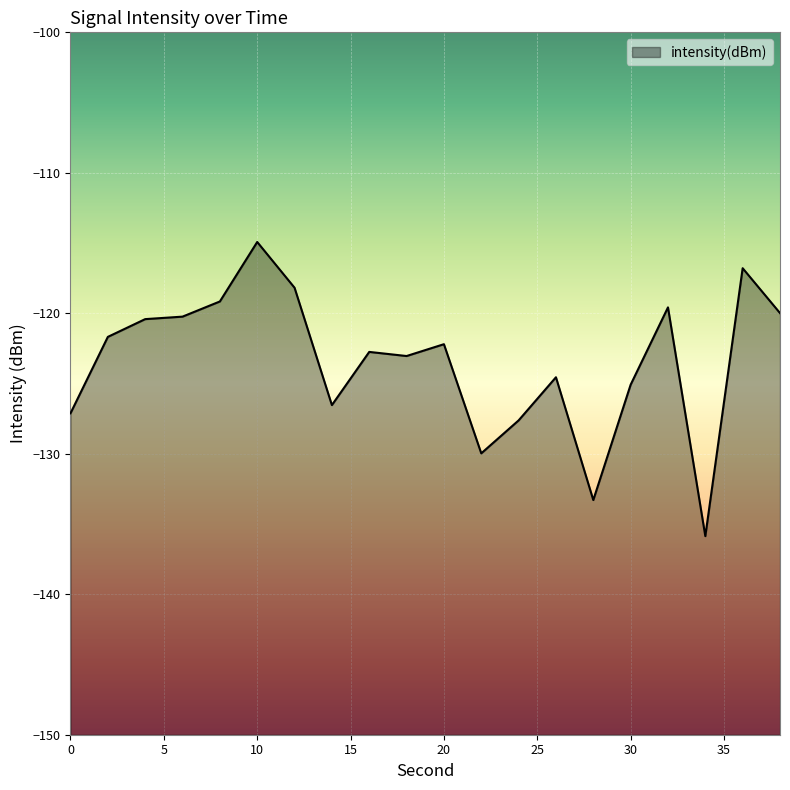

Rank the categories by value from highest to lowest.

10, 36, 12, 8, 32, 38, 6, 4, 2, 20, 16, 18, 26, 30, 14, 0, 24, 22, 28, 34